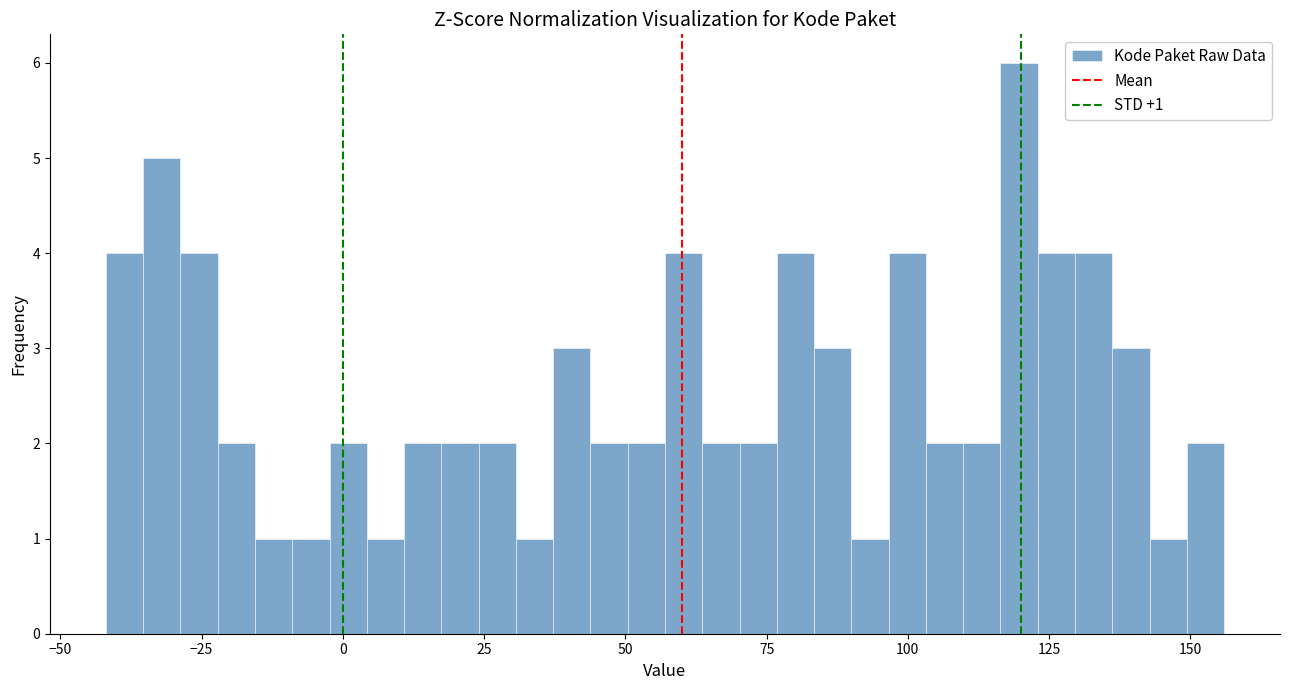

Read against the x-axis, roughly where is the centre of the tallest bar?

120